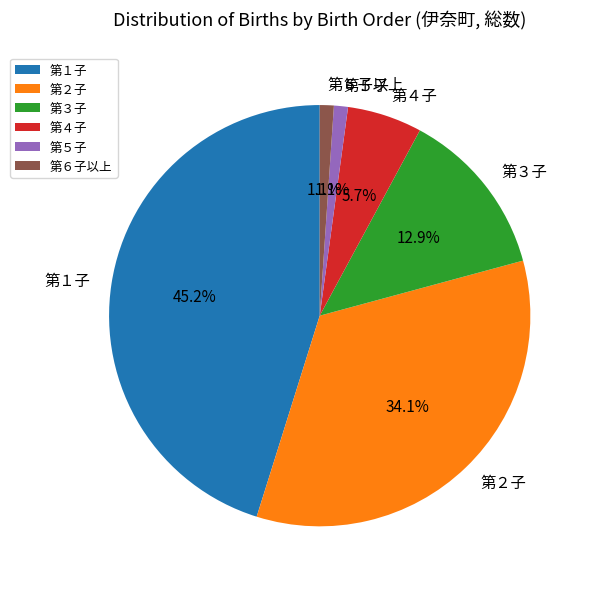

Which has a higher value, 第４子 or 第５子?

第４子